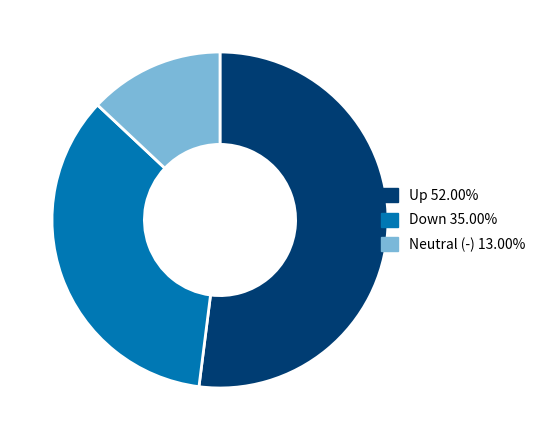

Is there a majority slice in this chart?

Yes